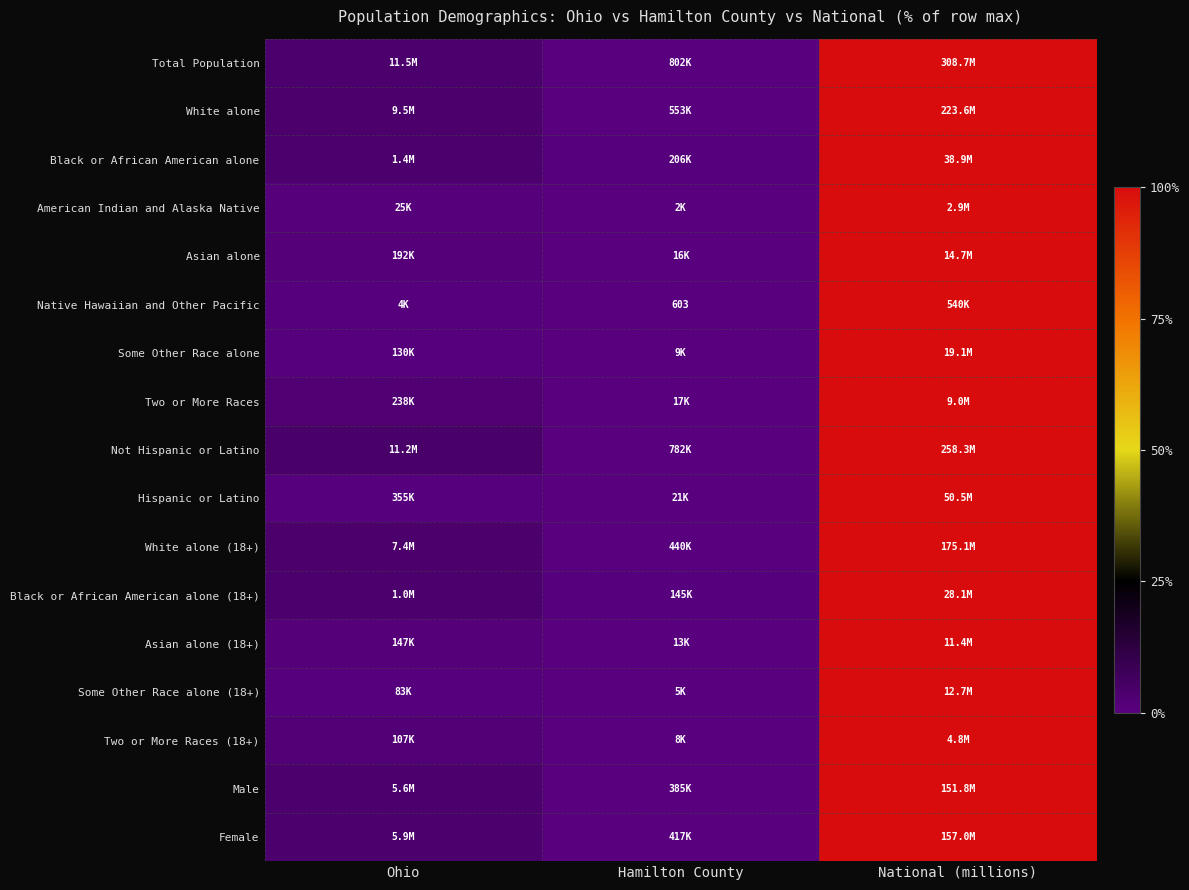

Is it true that Not Hispanic or Latino equals 6.2 at Ohio?

False